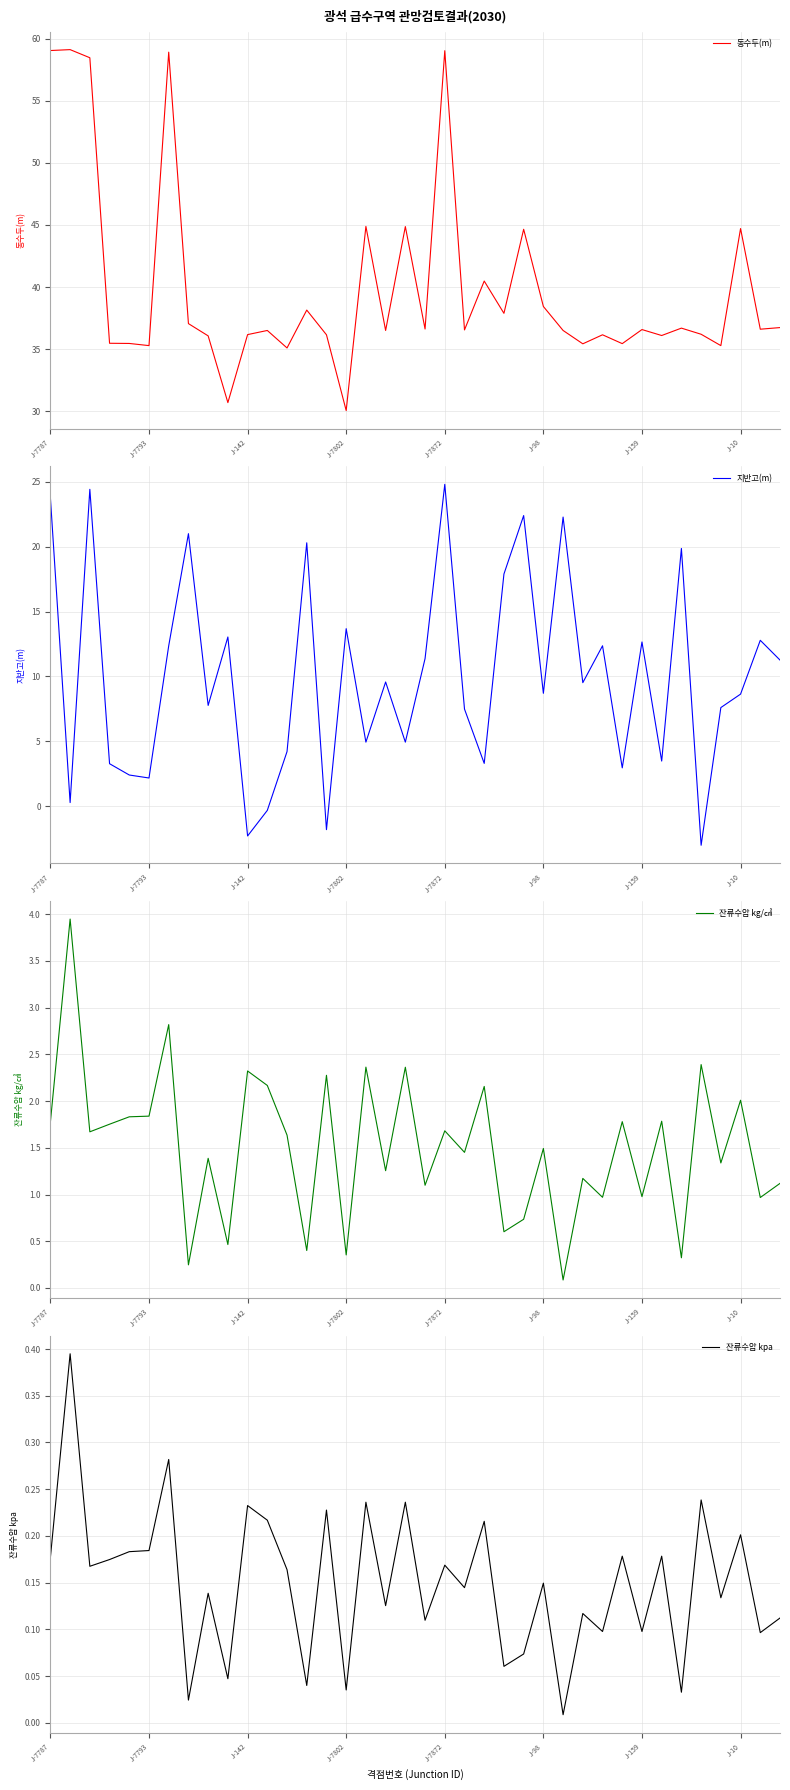

True or false: 동수두(m) has more than 2 points higher than both neighbors.

True